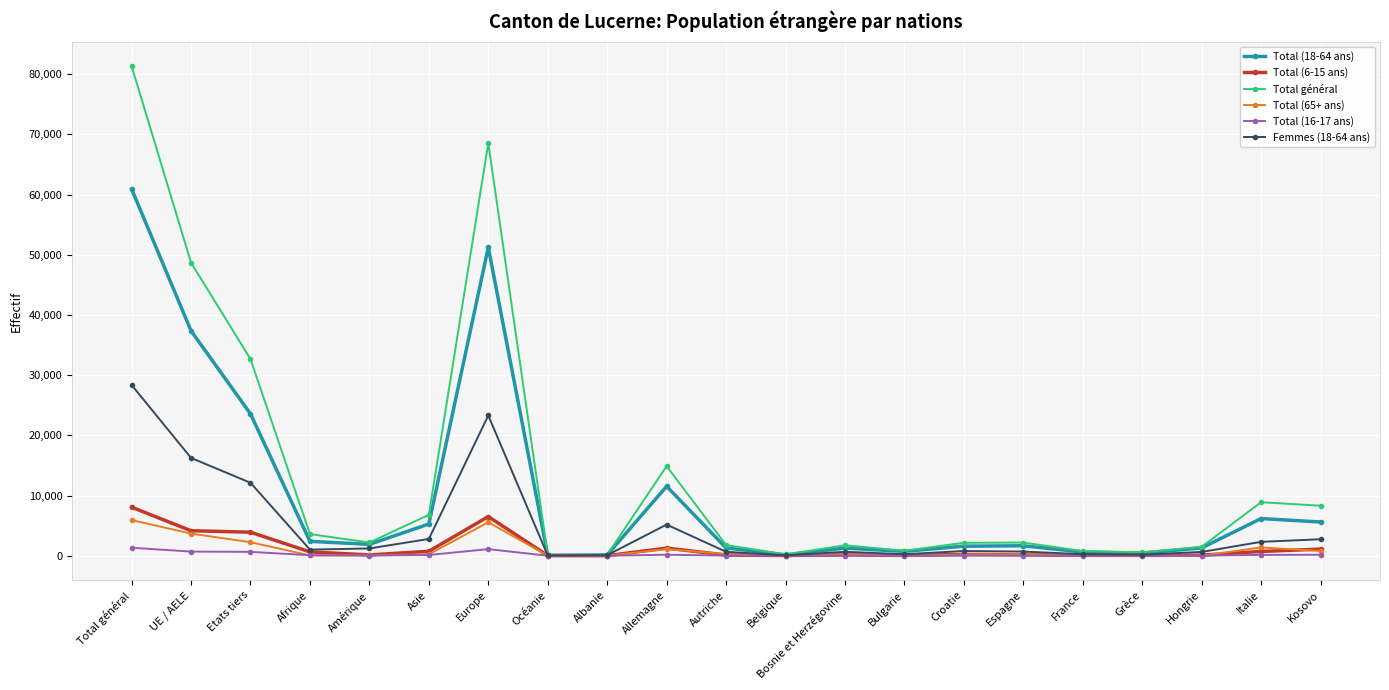

What is the label of the 7th point from the left?

Europe